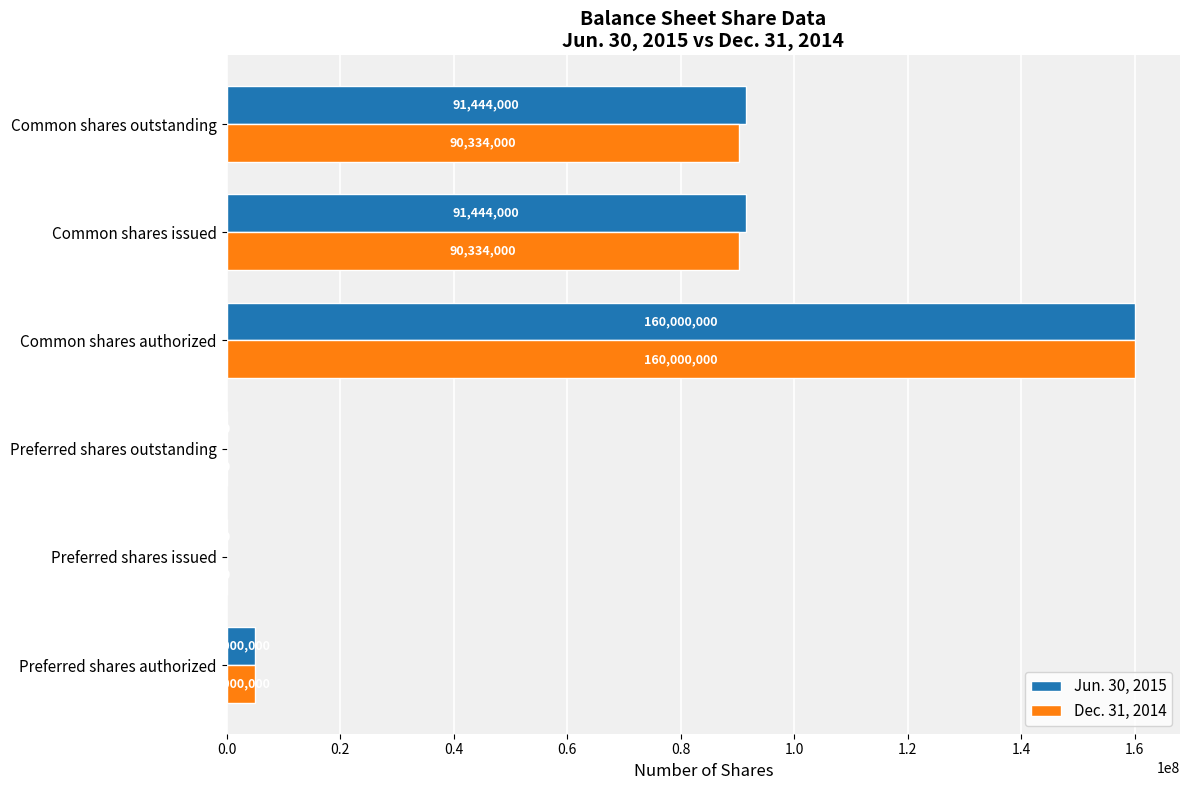

Which category has the highest value in the Jun. 30, 2015 series?

Common shares authorized